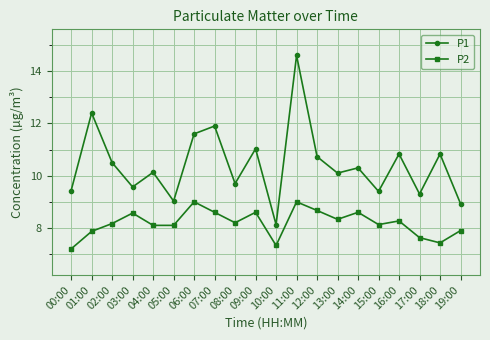

True or false: P2 and P1 intersect in this chart.

False